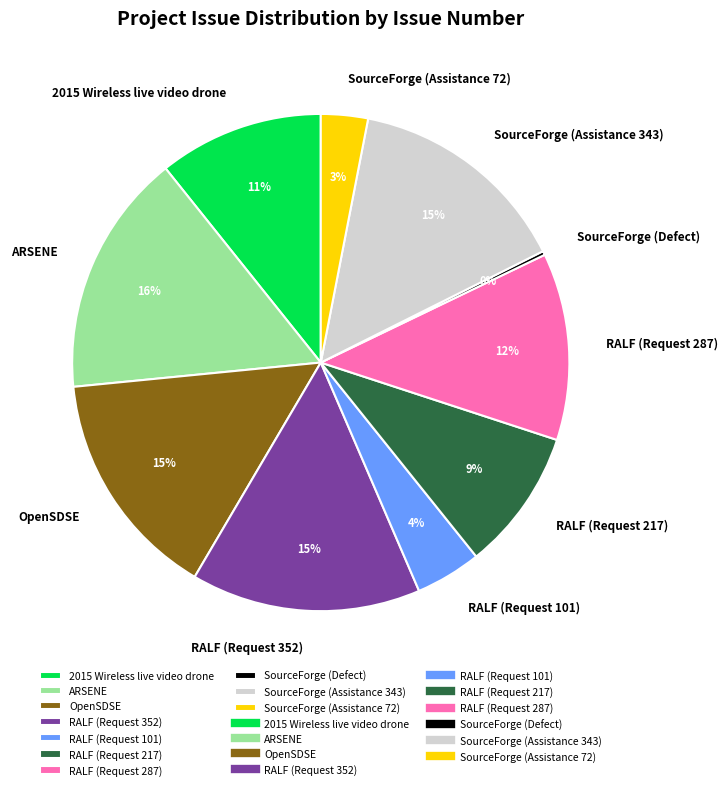

True or false: RALF (Request 287) accounts for 12% of the total.

True